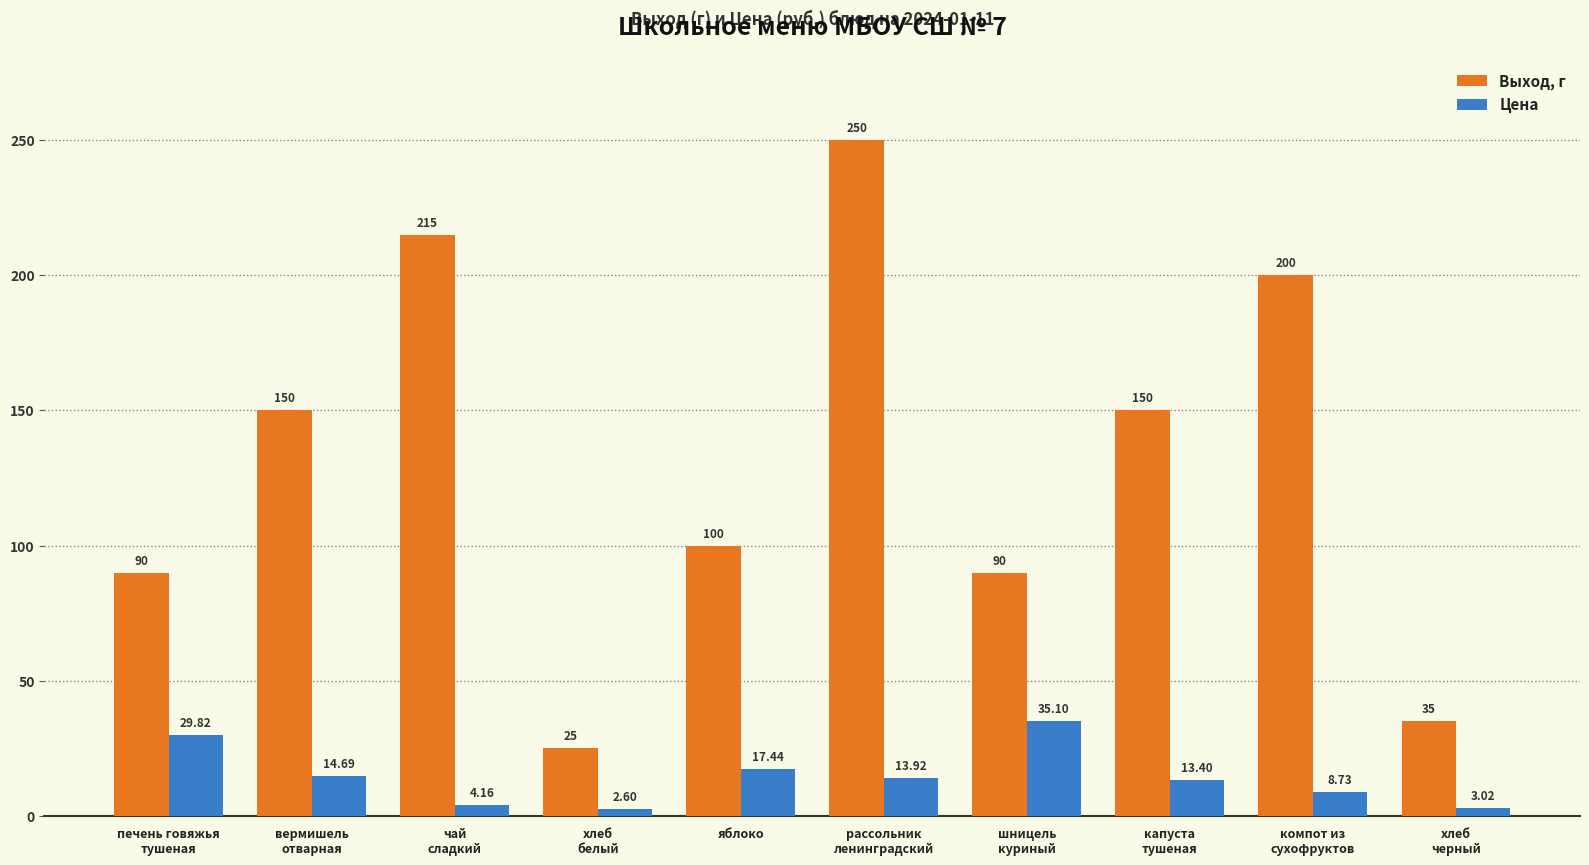

Does the chart contain any negative values?

No